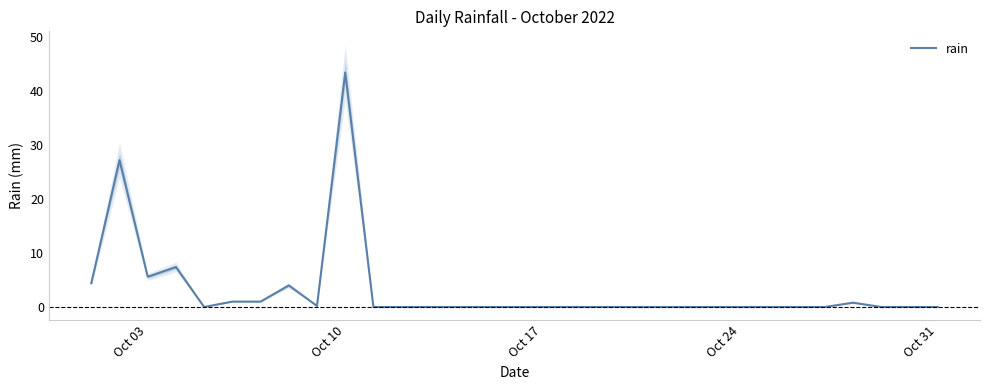

What is the highest value of the rain series?

43.4